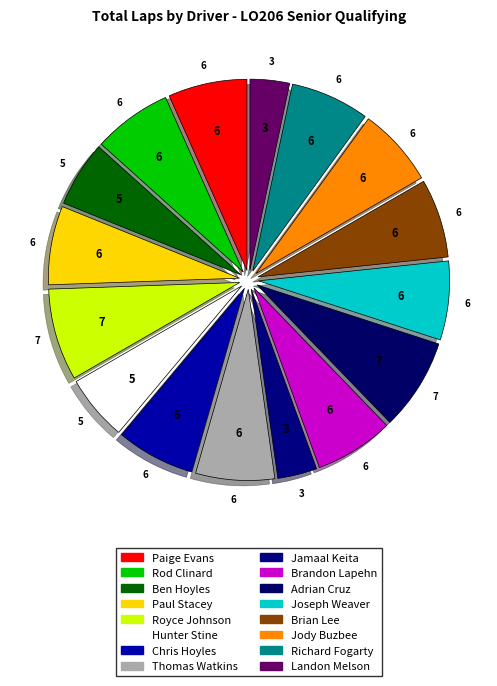

Is there a majority slice in this chart?

No